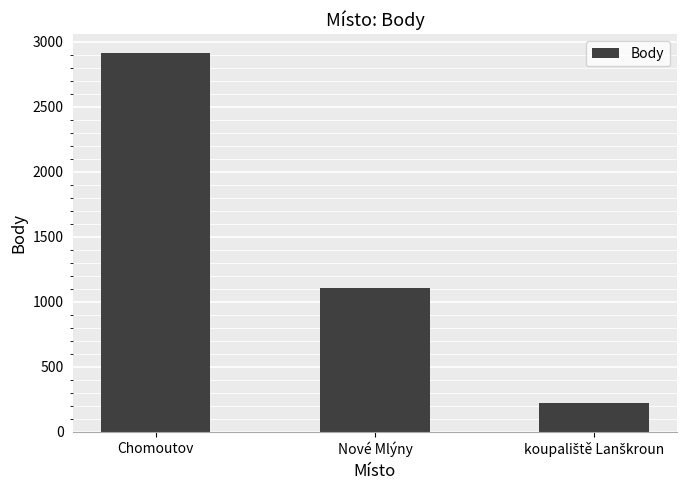

What value does the data have at Nové Mlýny?

1108